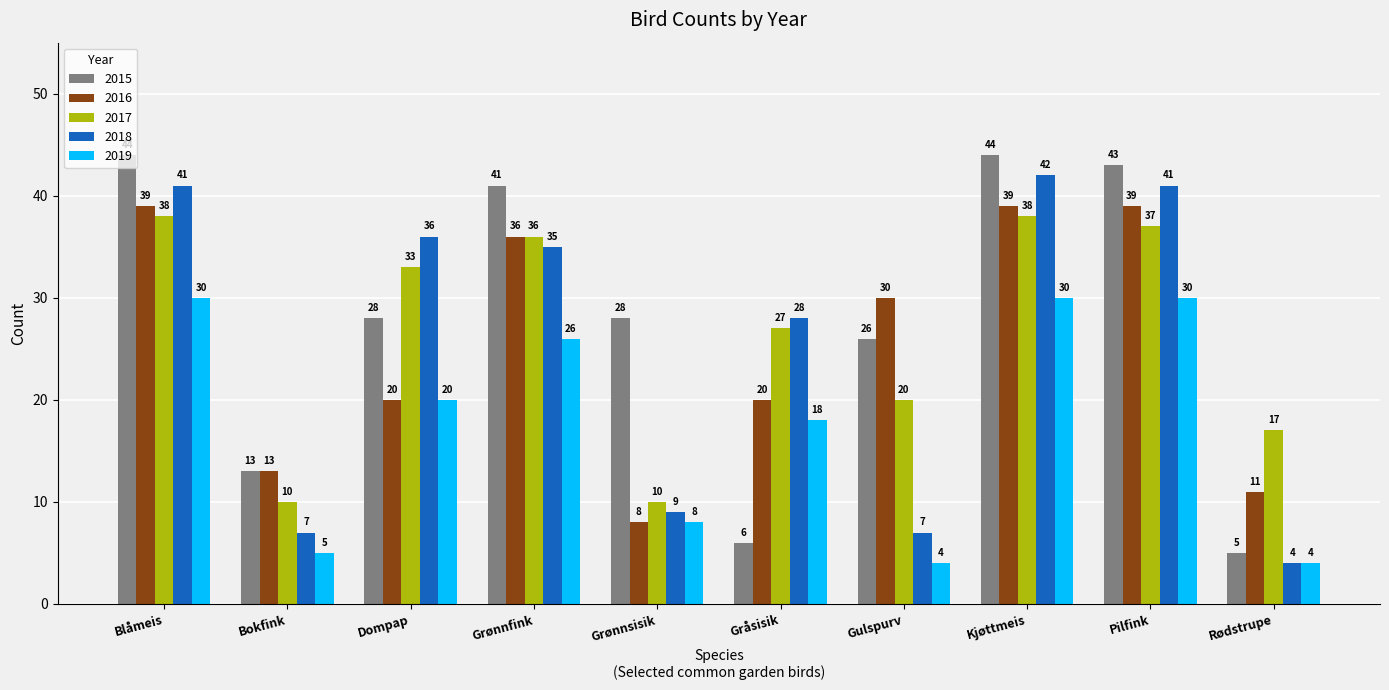

What is the lowest value of the 2019 series?

4